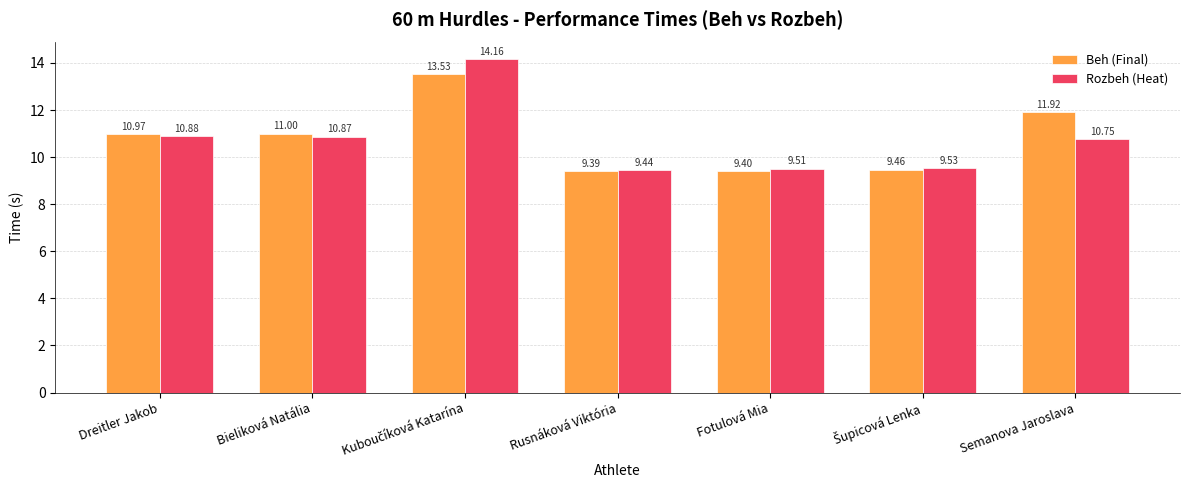

Reading left to right, extract all data points from this chart.

Beh (Final): 11.0	11.0	13.5	9.4	9.4	9.5	11.9
Rozbeh (Heat): 10.9	10.9	14.2	9.4	9.5	9.5	10.8